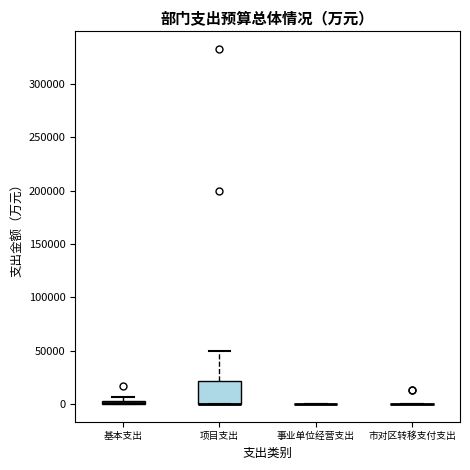

Where does the upper whisker of the box for 项目支出 end on the y-axis? The values are not printed on the chart, so give them approximately, as read against the axis.

50000